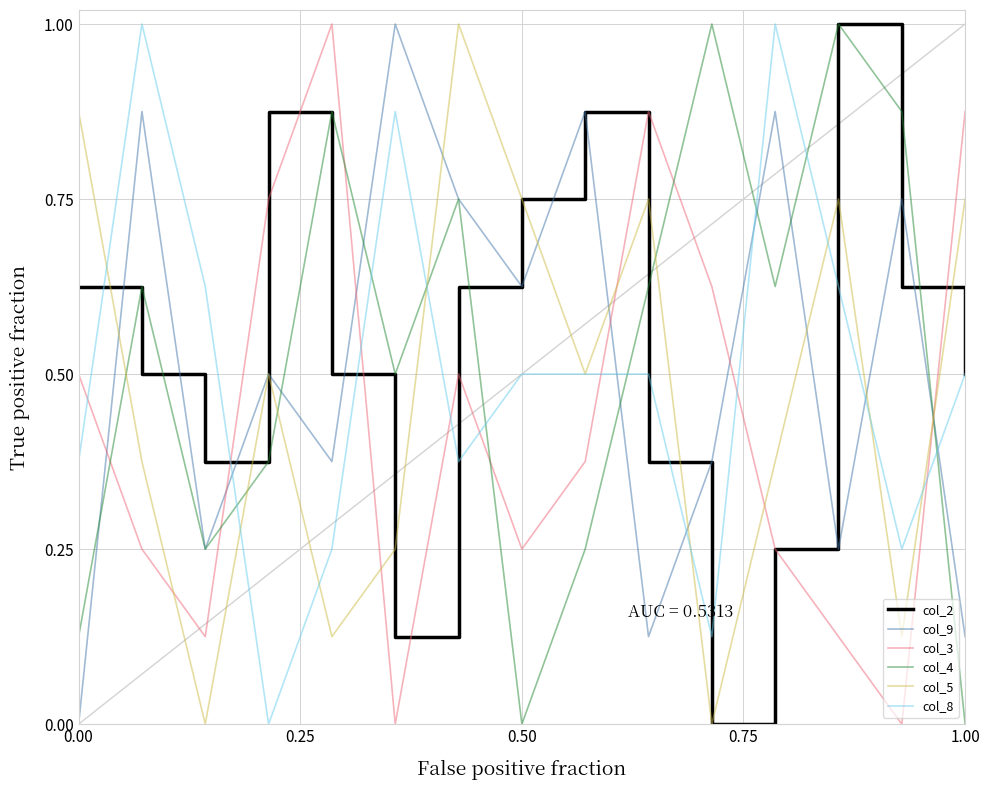

Is this an area chart (filled region under the line)?

No